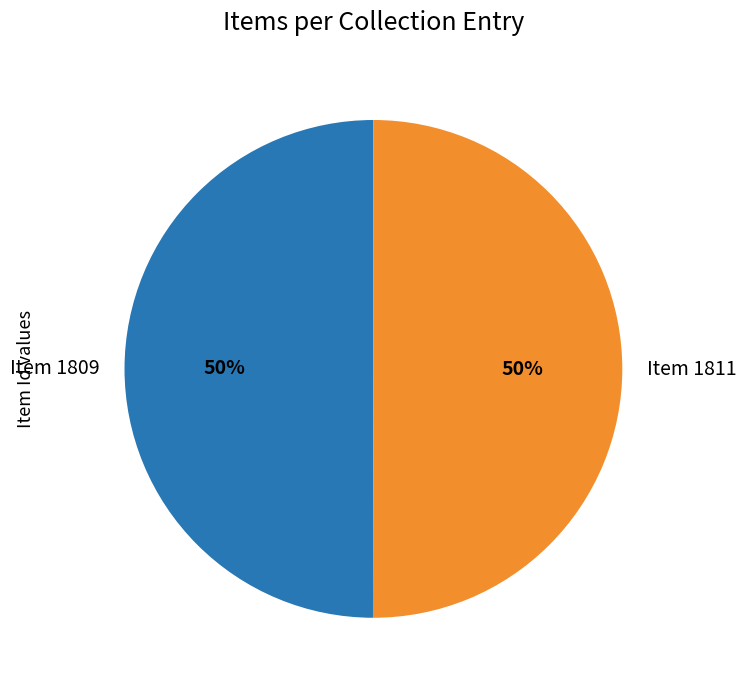

How many slices are in this pie chart?

2